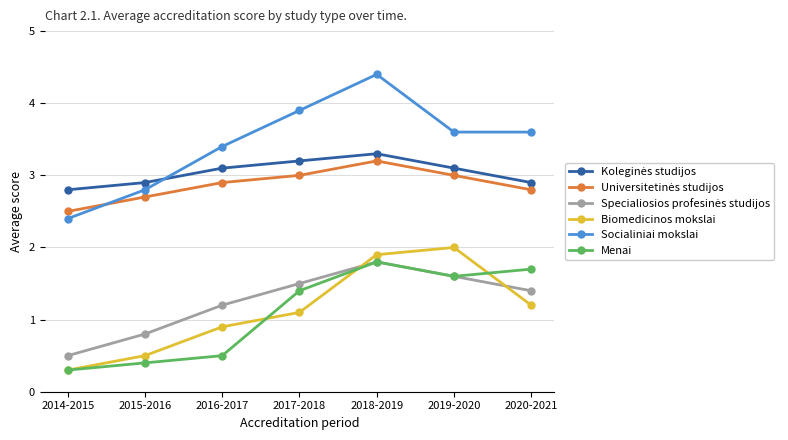

What is the difference between the highest and lowest values at 2015-2016?

2.5